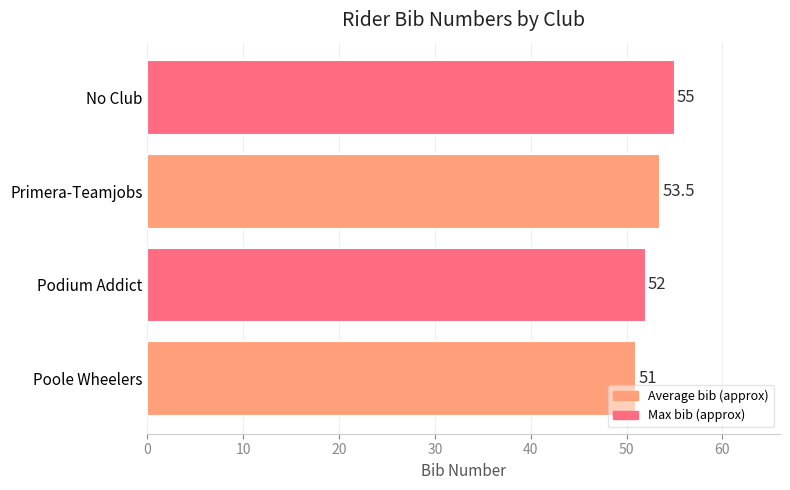

Count the number of categories in the chart.

4